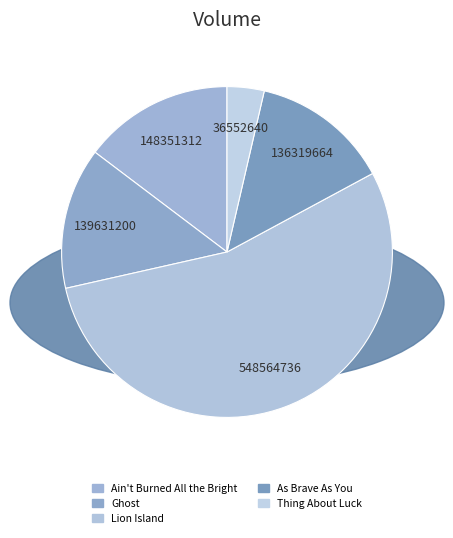

To the nearest percent, what is the average slice percentage?

20%